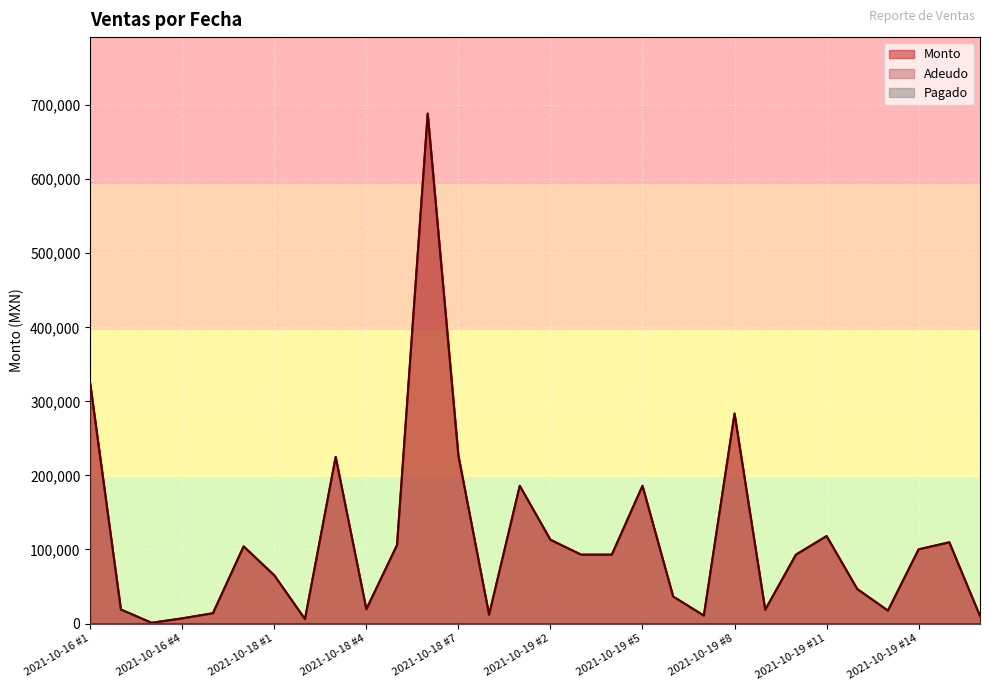

Count the number of categories in the chart.

30